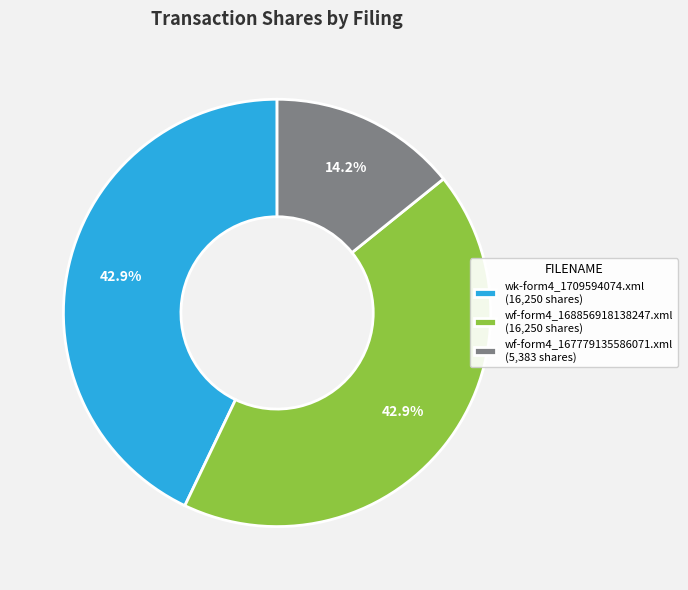

To the nearest percent, what portion does wk-form4_1709594074.xml represent?

43%